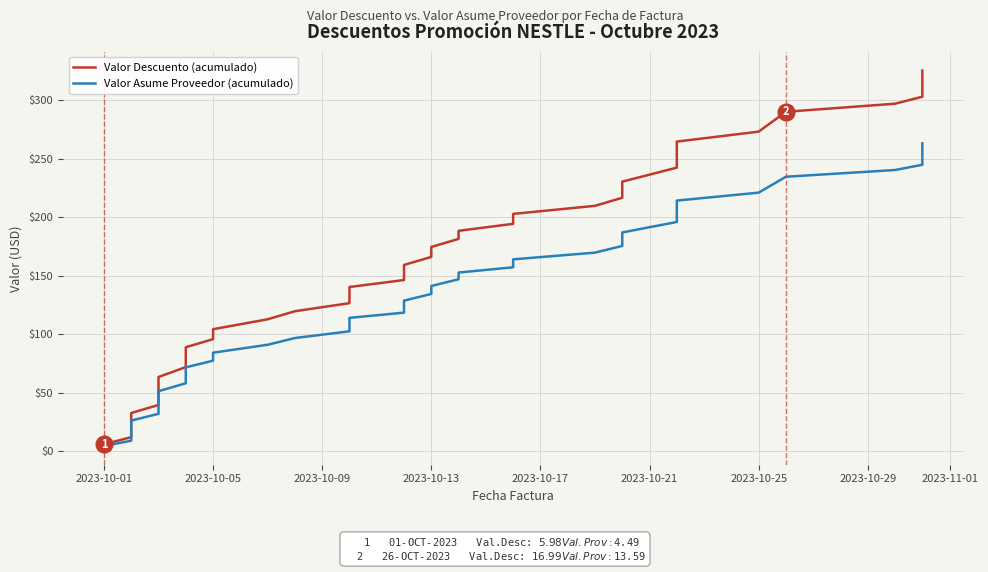

How many lines are shown in the chart?

2